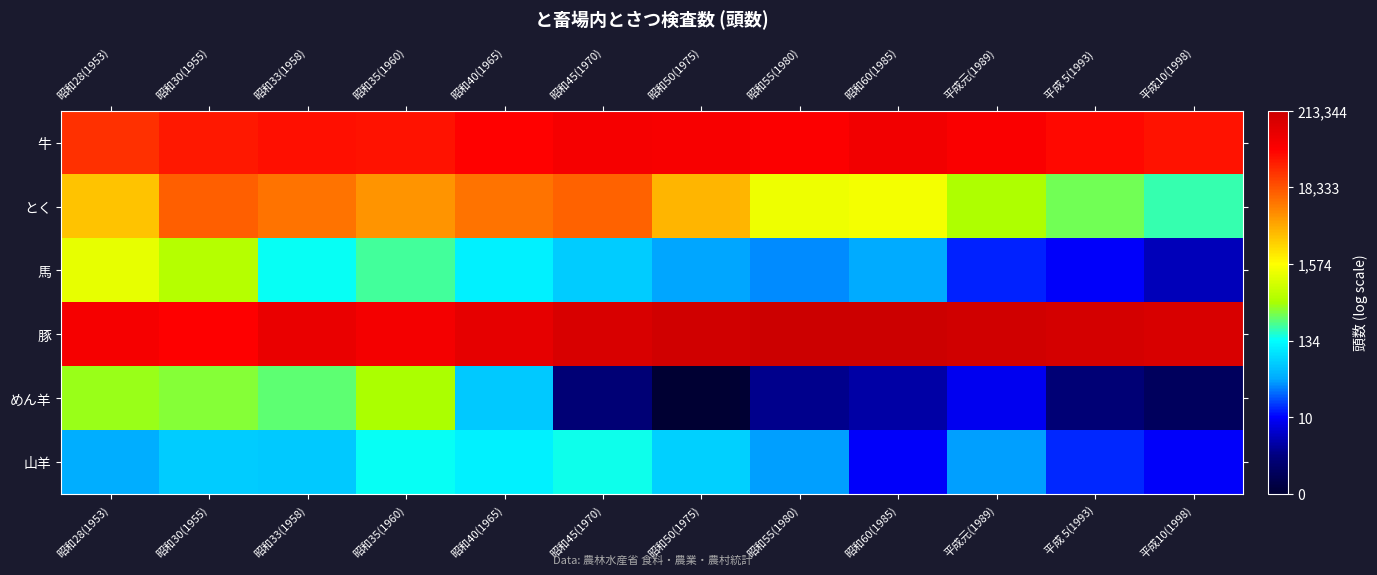

Rank the series at 昭和28(1953) from highest to lowest value.

豚, 牛, とく, 馬, めん羊, 山羊